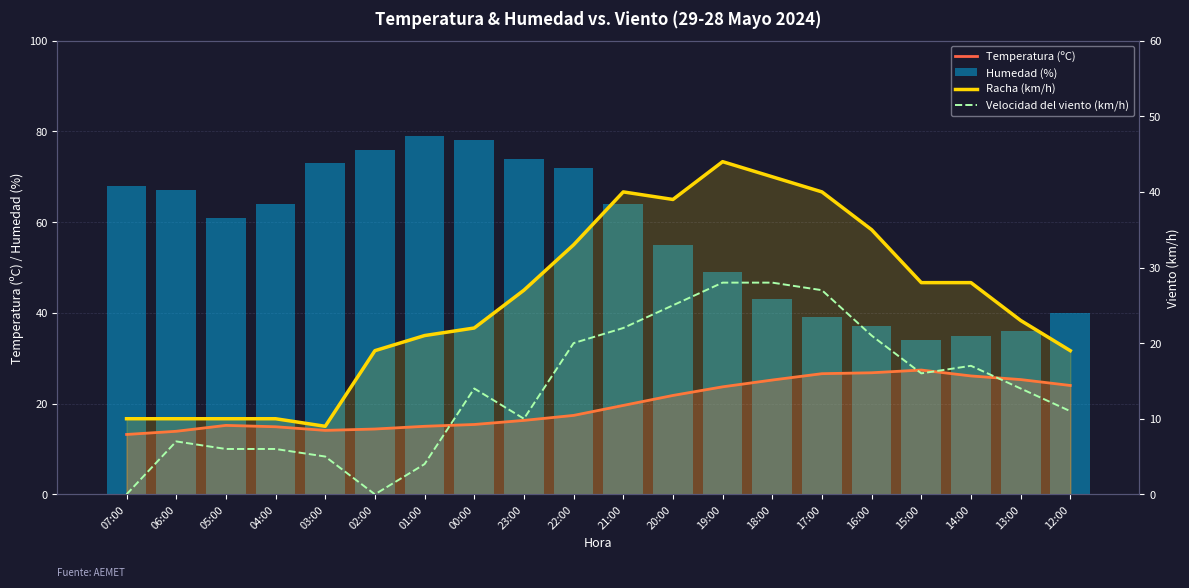

What is the spread (max minus min) of values at 13:00?

22.0